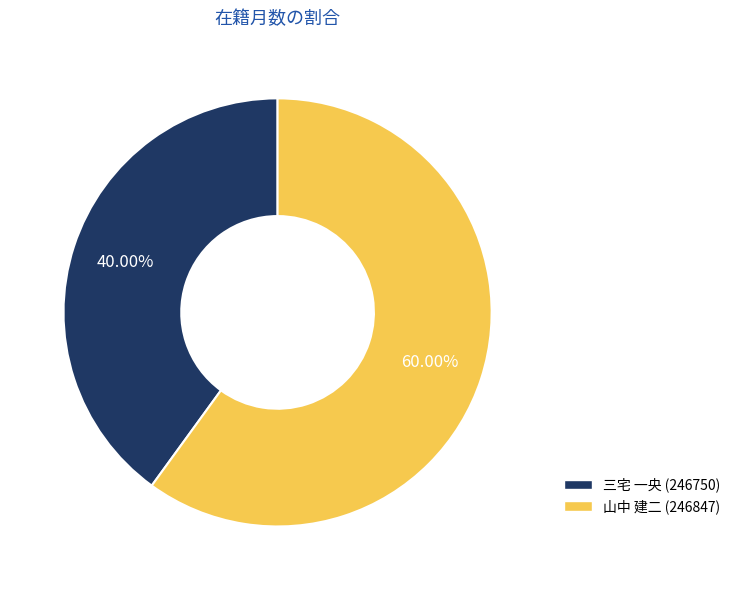

To the nearest percent, what is the difference between the 山中 建二 (246847) and 三宅 一央 (246750) slice percentages?

20%